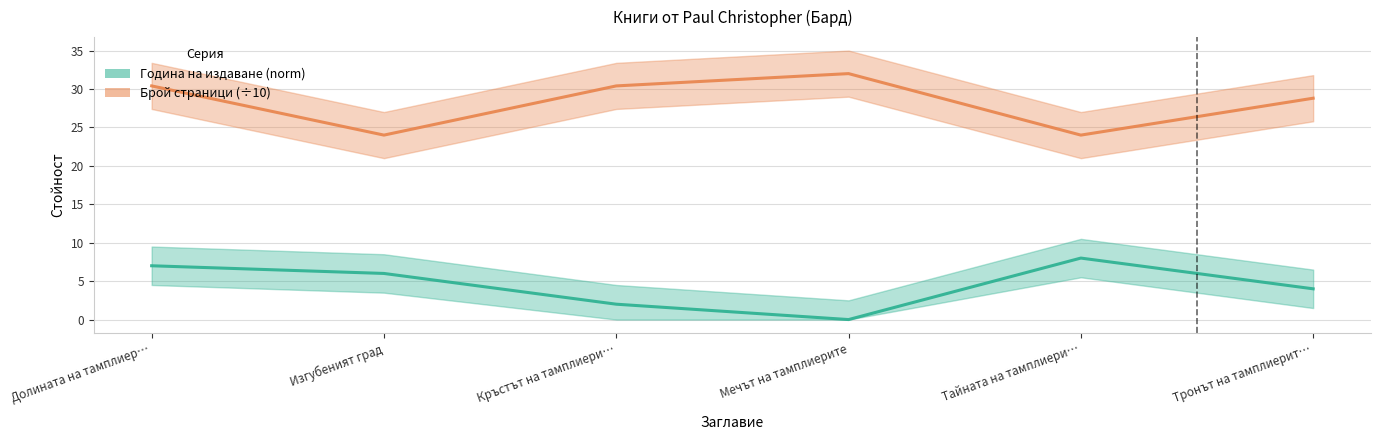

Is the value of Година на издаване (norm) at Тронът на тамплиерит… greater than the value of Брой страници (÷10) at Изгубеният град?

No